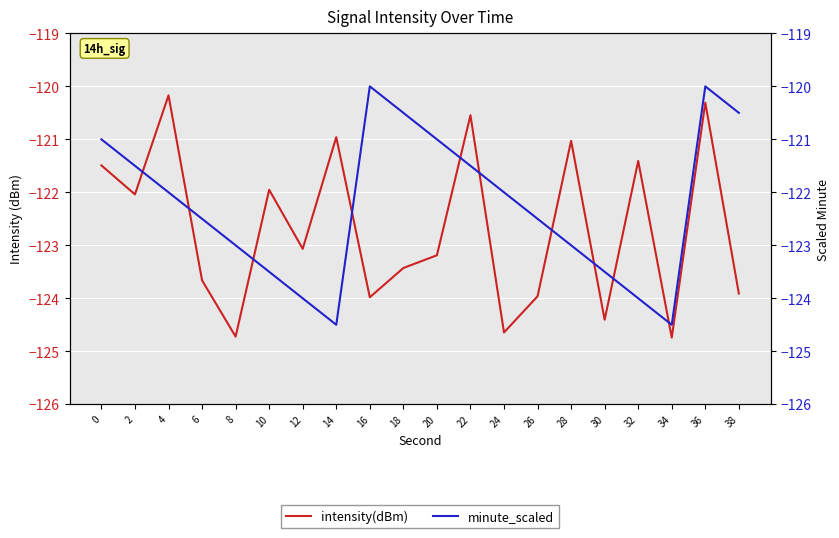

What is the total value across all series at 26?

-246.5